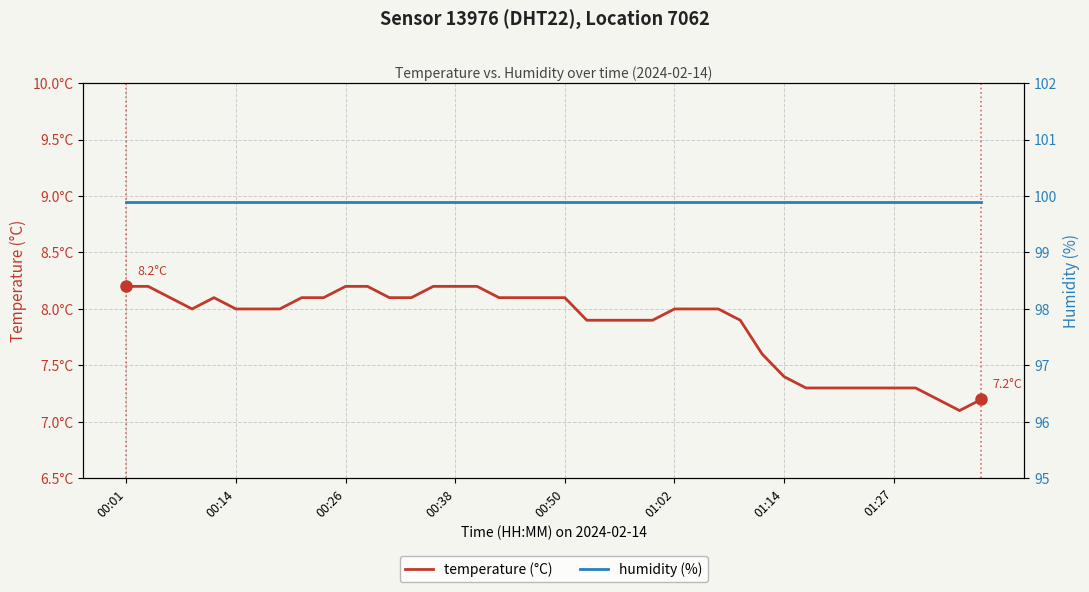

Rank the series by their maximum value, from highest to lowest.

humidity (%), temperature (°C)